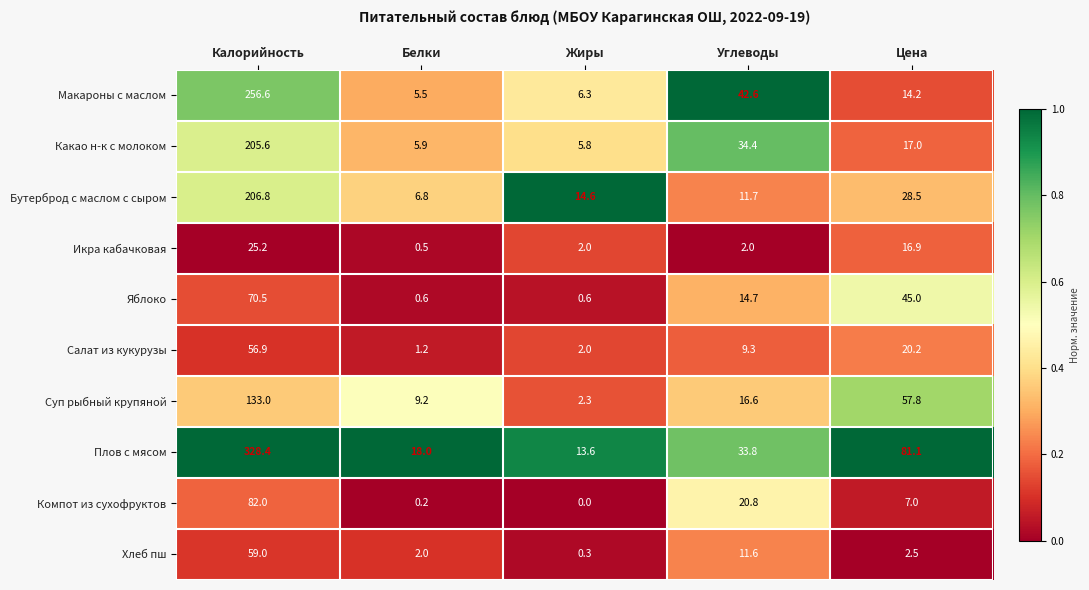

Rank the series by their maximum value, from lowest to highest.

Икра кабачковая, Салат из кукурузы, Хлеб пш, Яблоко, Компот из сухофруктов, Суп рыбный крупяной, Какао н-к с молоком, Бутерброд с маслом с сыром, Макароны с маслом, Плов с мясом